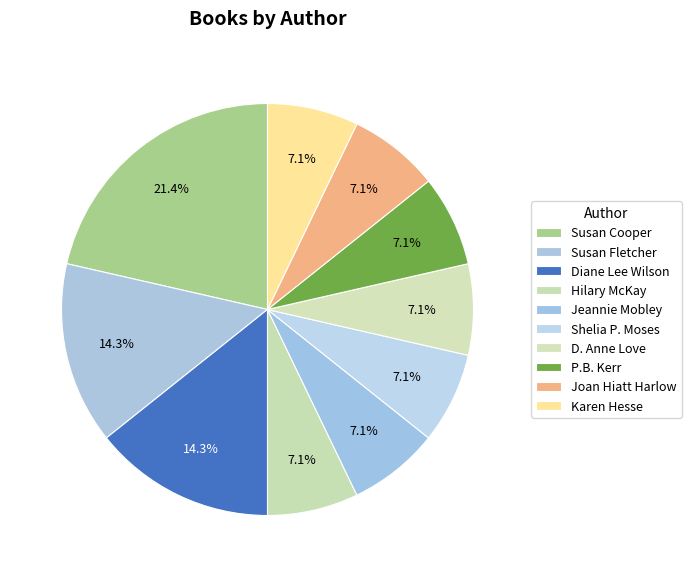

How many segments does this pie chart have?

10